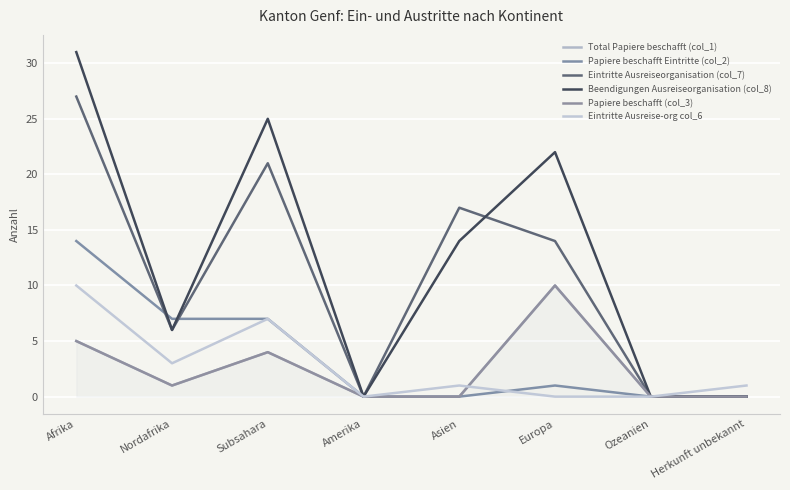

Rank the series at Ozeanien from highest to lowest value.

Total Papiere beschafft (col_1), Papiere beschafft Eintritte (col_2), Eintritte Ausreiseorganisation (col_7), Beendigungen Ausreiseorganisation (col_8), Papiere beschafft (col_3), Eintritte Ausreise-org col_6